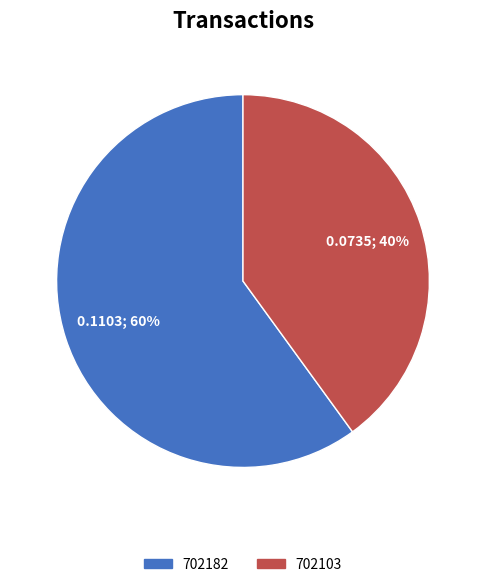

How many segments does this pie chart have?

2